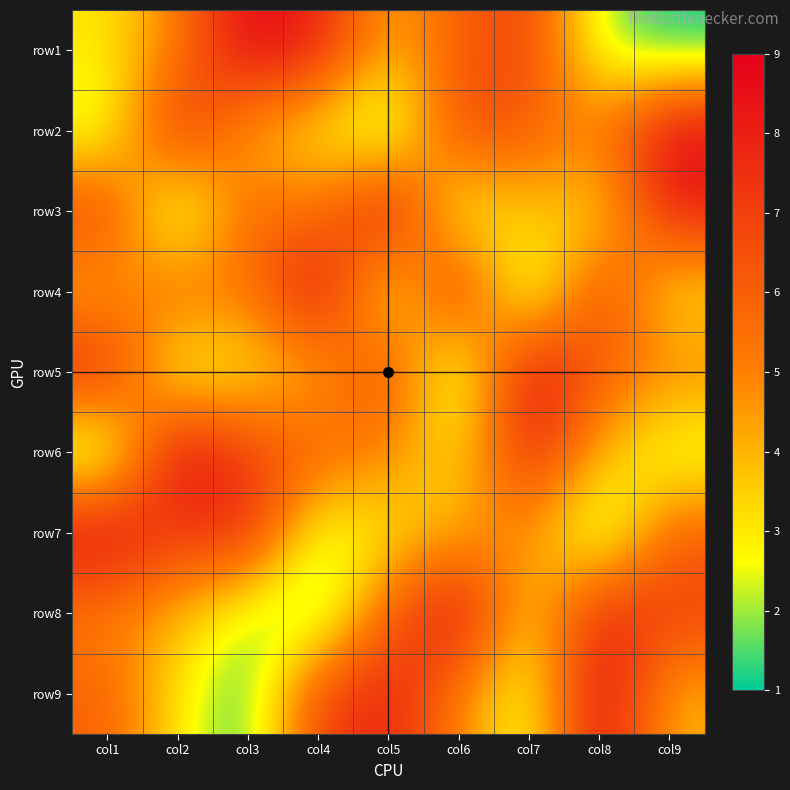

How many series are shown in this chart?

9